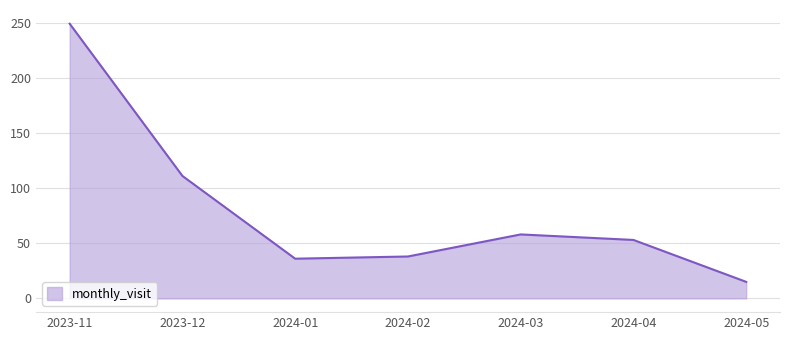

What is the smallest value displayed?

15